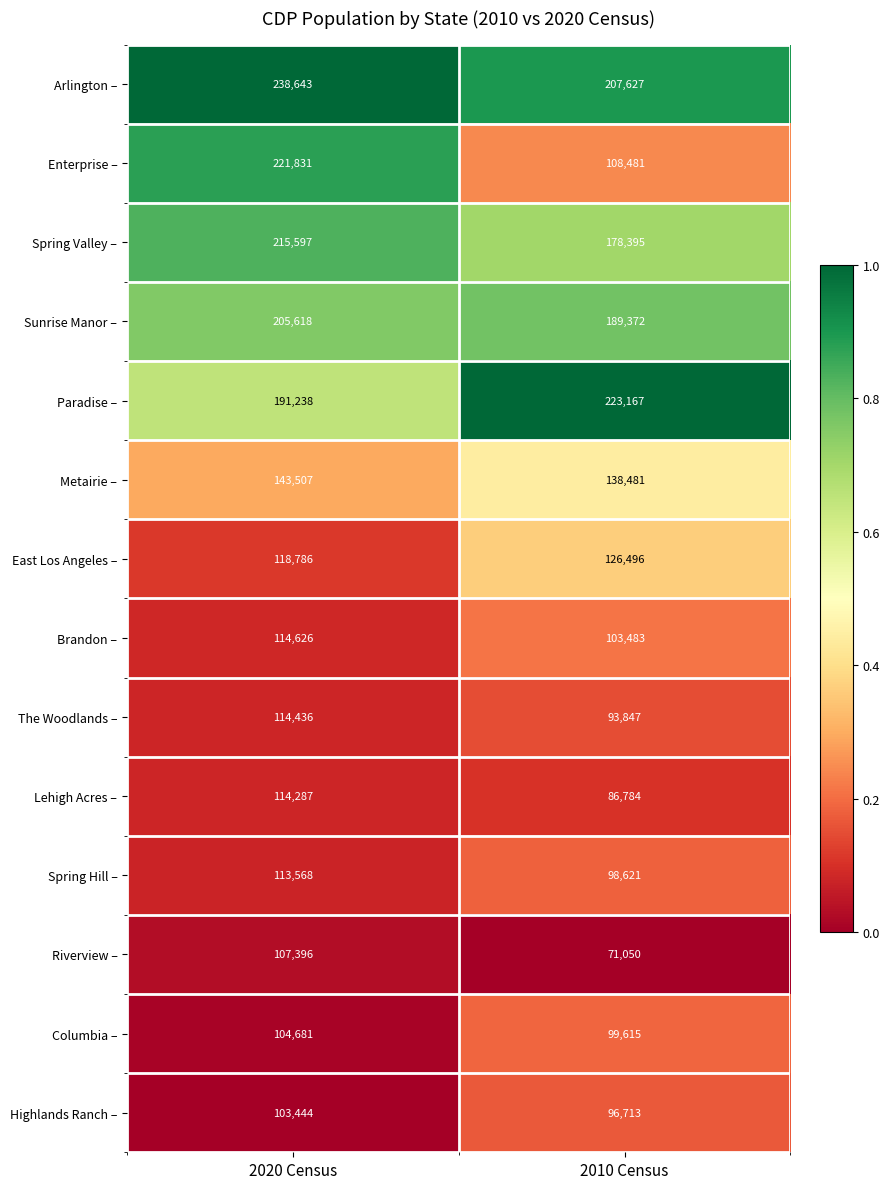

The value of The Woodlands – at 2020 Census is 199607. True or false?

False